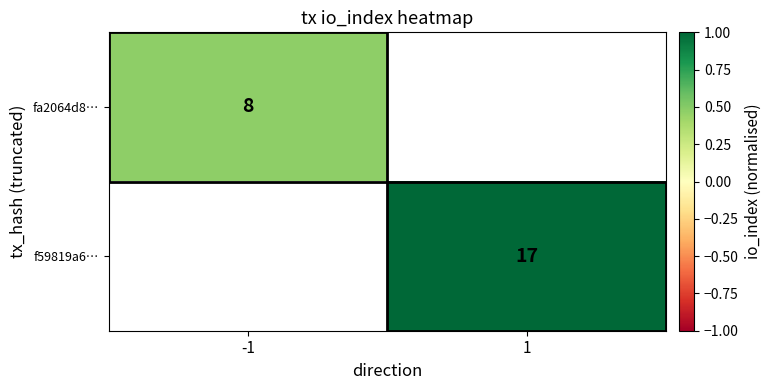

Is the value of fa2064d8… at -1 greater than the value of f59819a6… at 1?

No